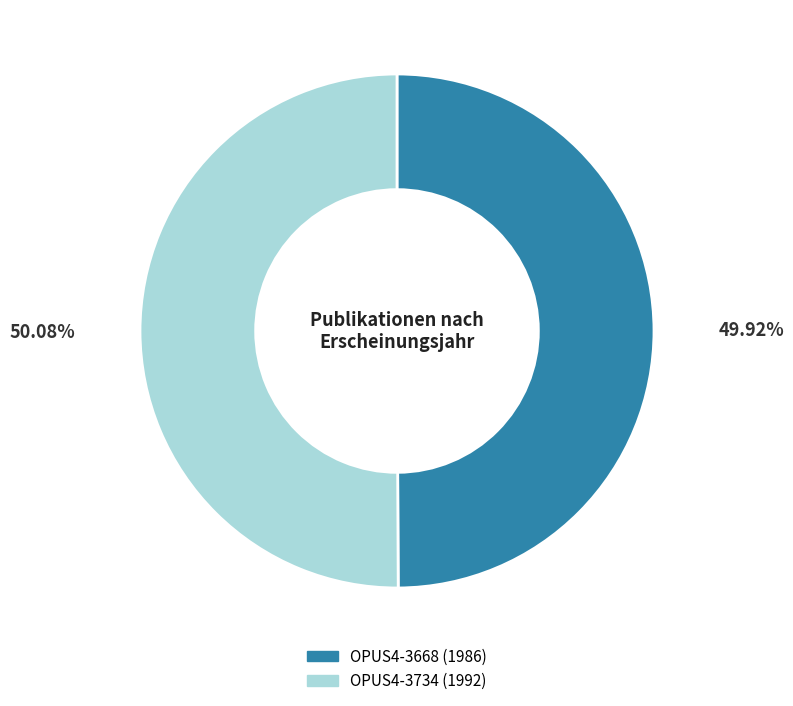

What is the ratio of the value at OPUS4-3734 to the value at OPUS4-3668?

1.0